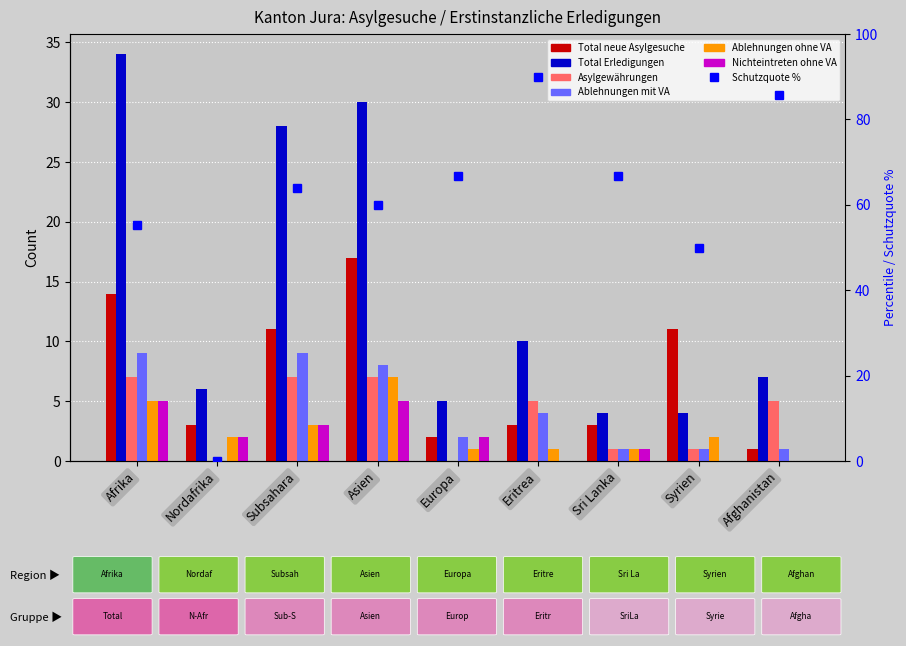

Which category has the highest value across all series?

Afrika